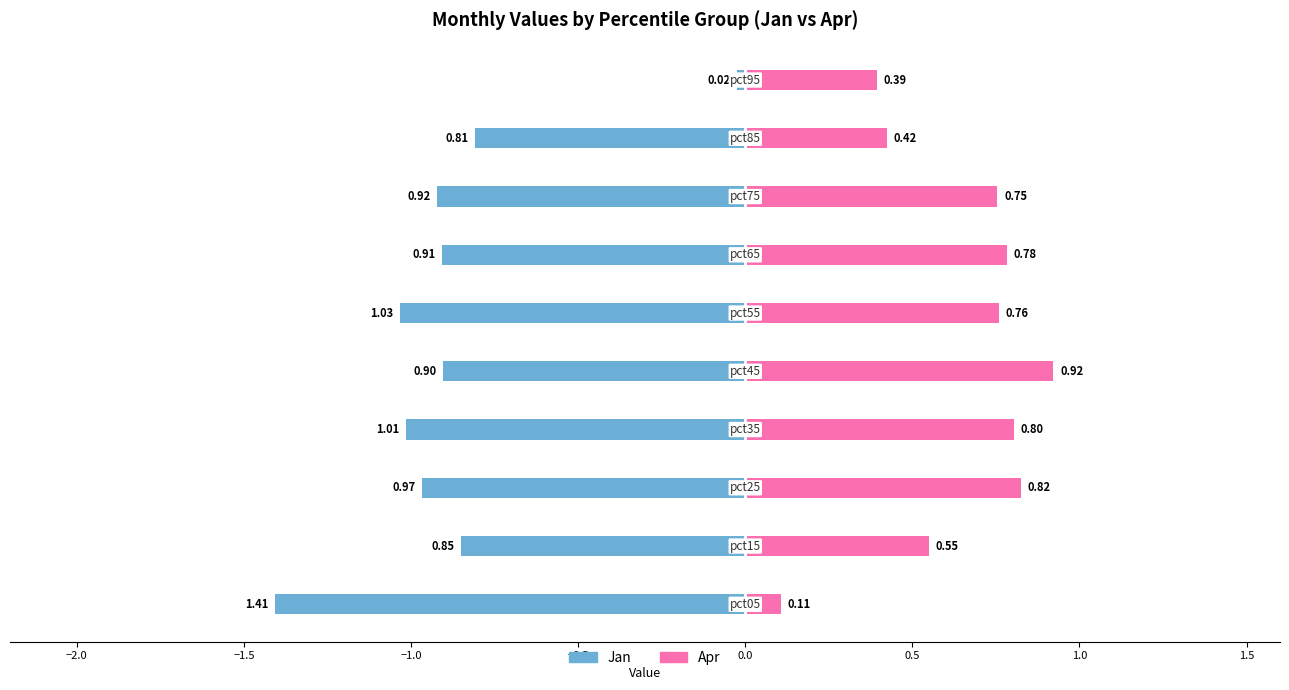

Is it true that Apr equals 0.2 at −2.0?

False